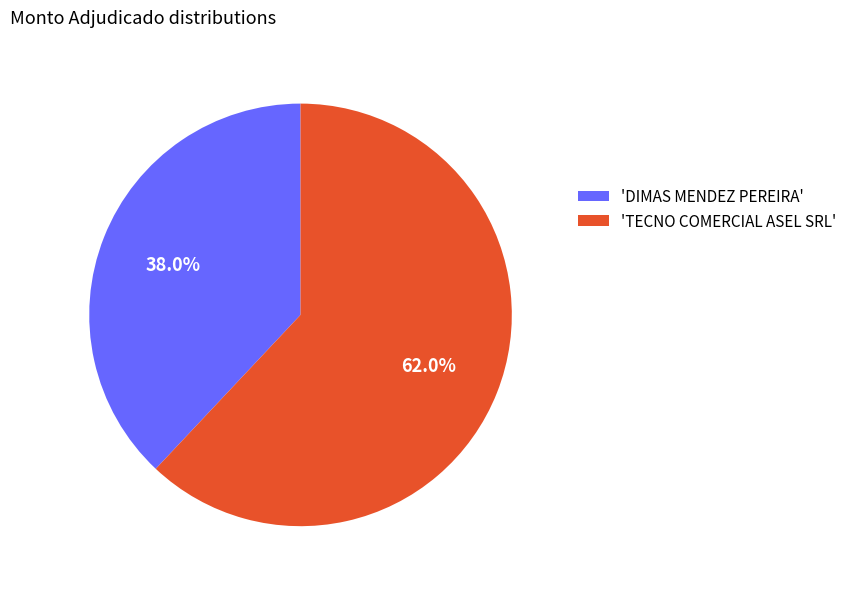

Rank the categories by value from highest to lowest.

'TECNO COMERCIAL ASEL SRL', 'DIMAS MENDEZ PEREIRA'